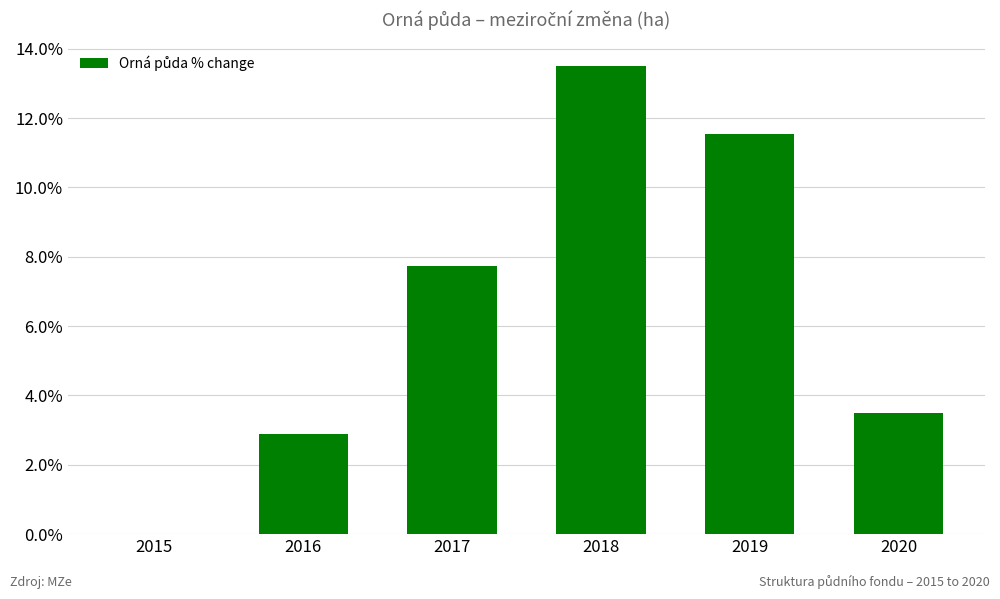

Reading left to right, transcribe all the data shown in this chart.

2015=0.0	2016=2.9	2017=7.7	2018=13.5	2019=11.5	2020=3.5